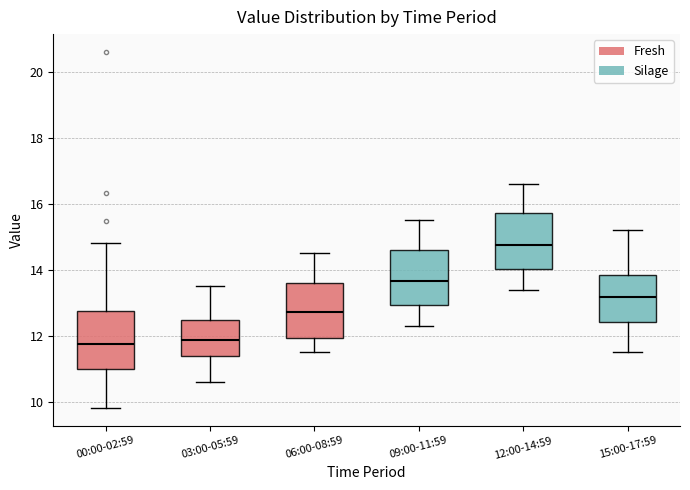

Reading left to right, read every box against the y-axis: the position of its median line, the range the box covers, and the ends of its whiskers. The values are not printed on the chart, so give them approximately, as read against the axis.

00:00-02:59: median 11.8, box 11.0 to 12.8, whiskers 9.8 to 14.8
03:00-05:59: median 11.8, box 11.4 to 12.4, whiskers 10.6 to 13.6
06:00-08:59: median 12.8, box 12.0 to 13.6, whiskers 11.6 to 14.6
09:00-11:59: median 13.6, box 13.0 to 14.6, whiskers 12.4 to 15.6
12:00-14:59: median 14.8, box 14.0 to 15.8, whiskers 13.4 to 16.6
15:00-17:59: median 13.2, box 12.4 to 13.8, whiskers 11.6 to 15.2